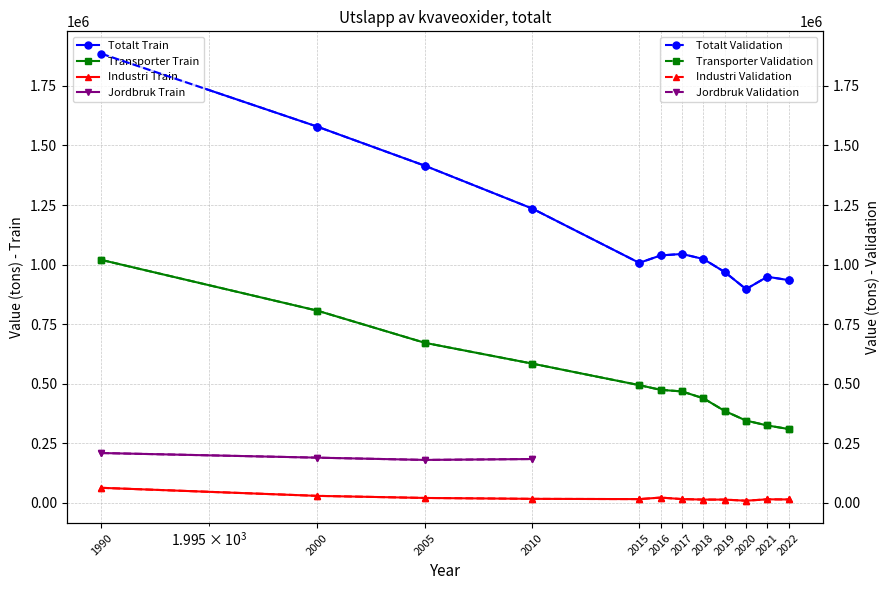

What is the difference between the maximum and minimum values in the Industri series?

54130.2